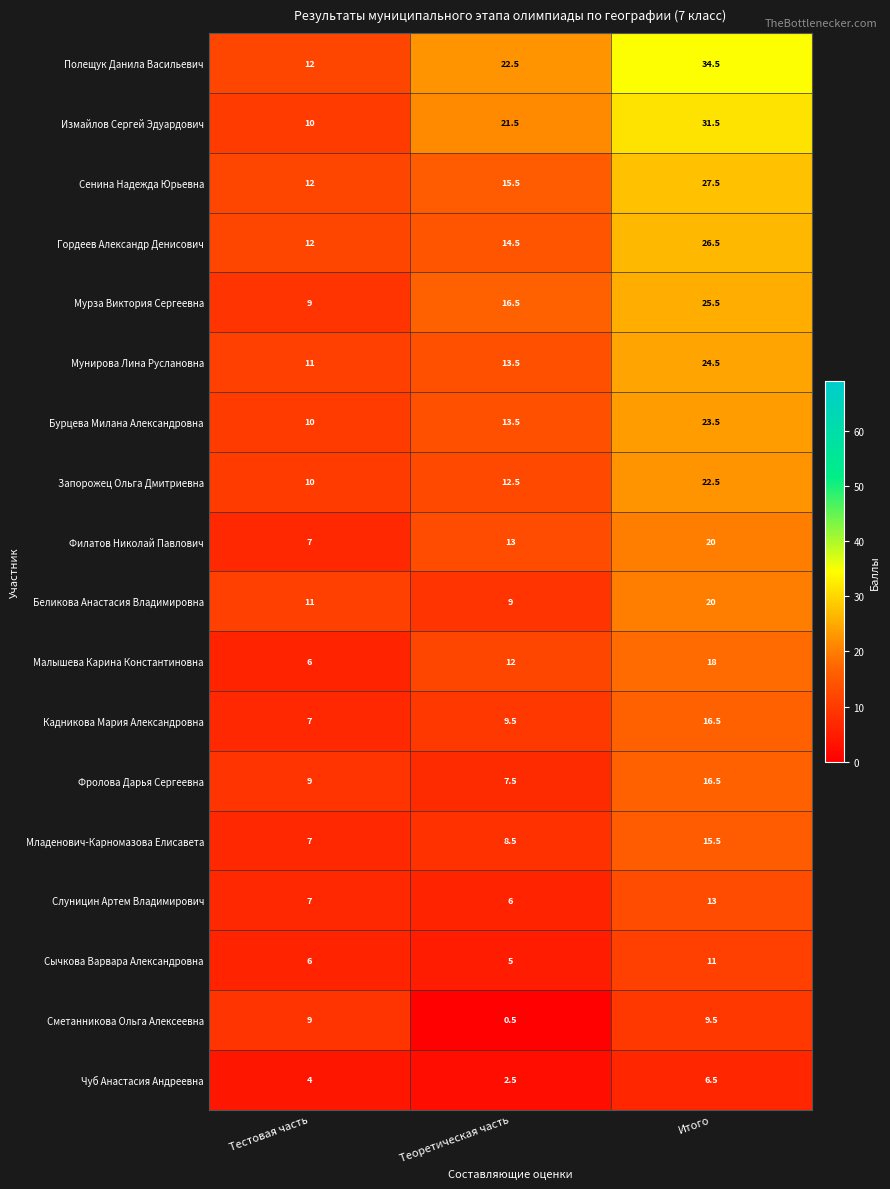

Which series has the widest spread of values?

Полещук Данила Васильевич